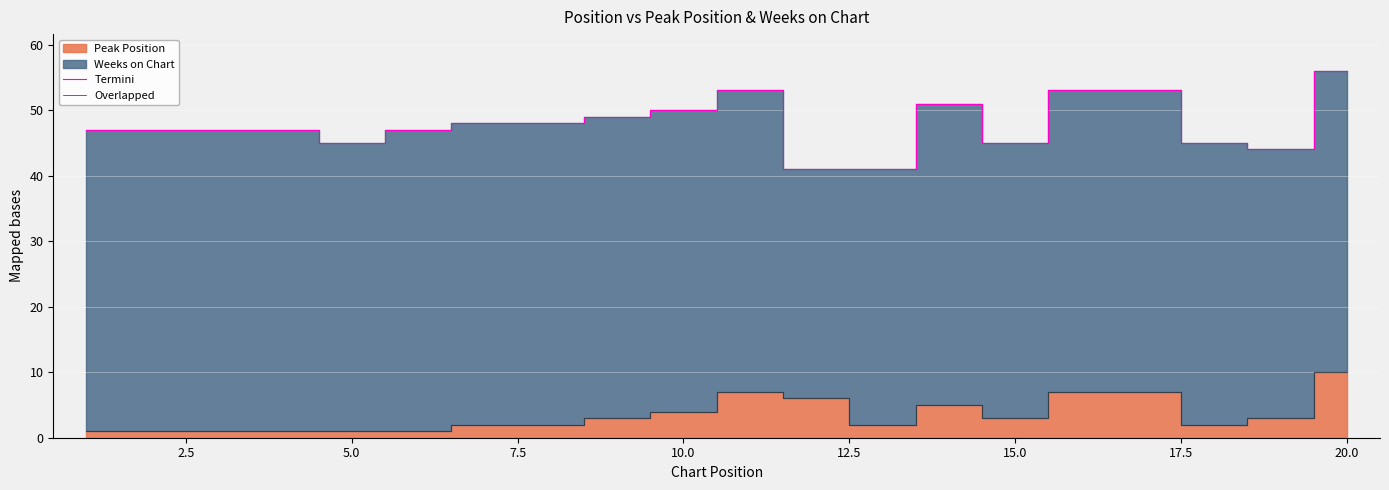

Reading left to right, list all the values displayed in this chart.

Termini: 47	47	47	47	45	47	48	48	49	50	53	41	41	51	45	53	53	45	44	56
Overlapped: 1	1	1	1	1	1	2	2	3	4	7	6	2	5	3	7	7	2	3	10